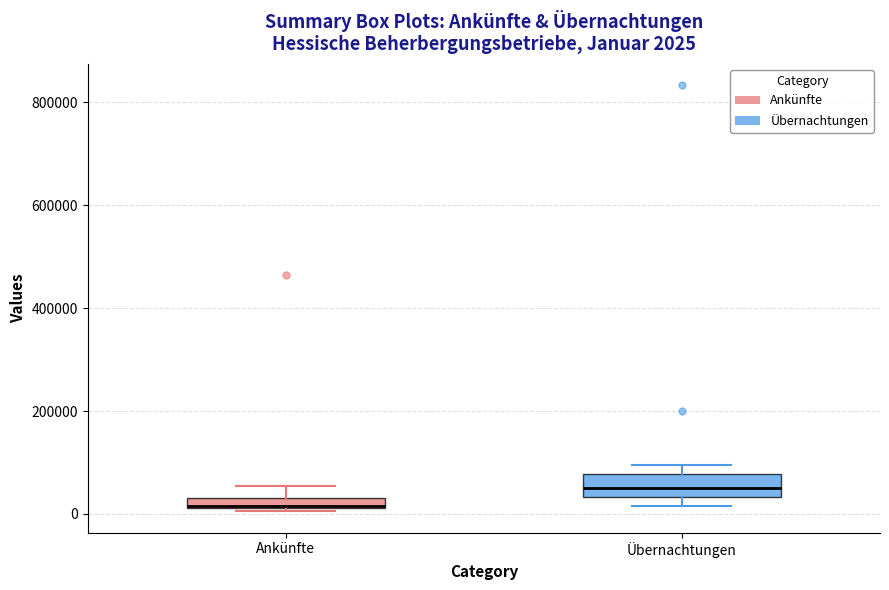

Which box is the tallest, from its lower edge to its upper edge?

Übernachtungen